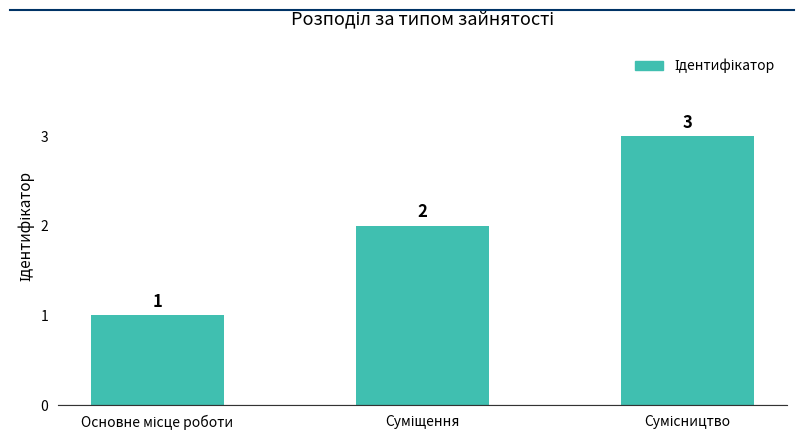

What is the value of the 3rd bar from the left?

3